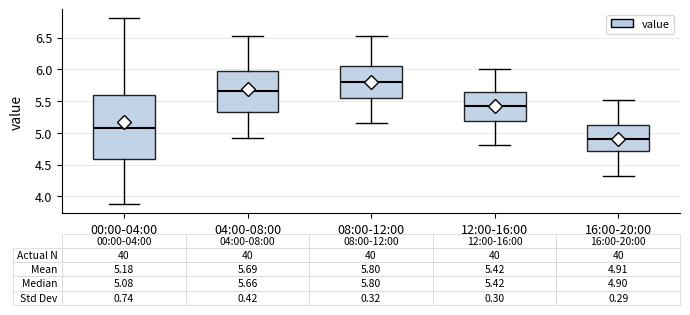

Which box's median line is the highest?

08:00-12:00